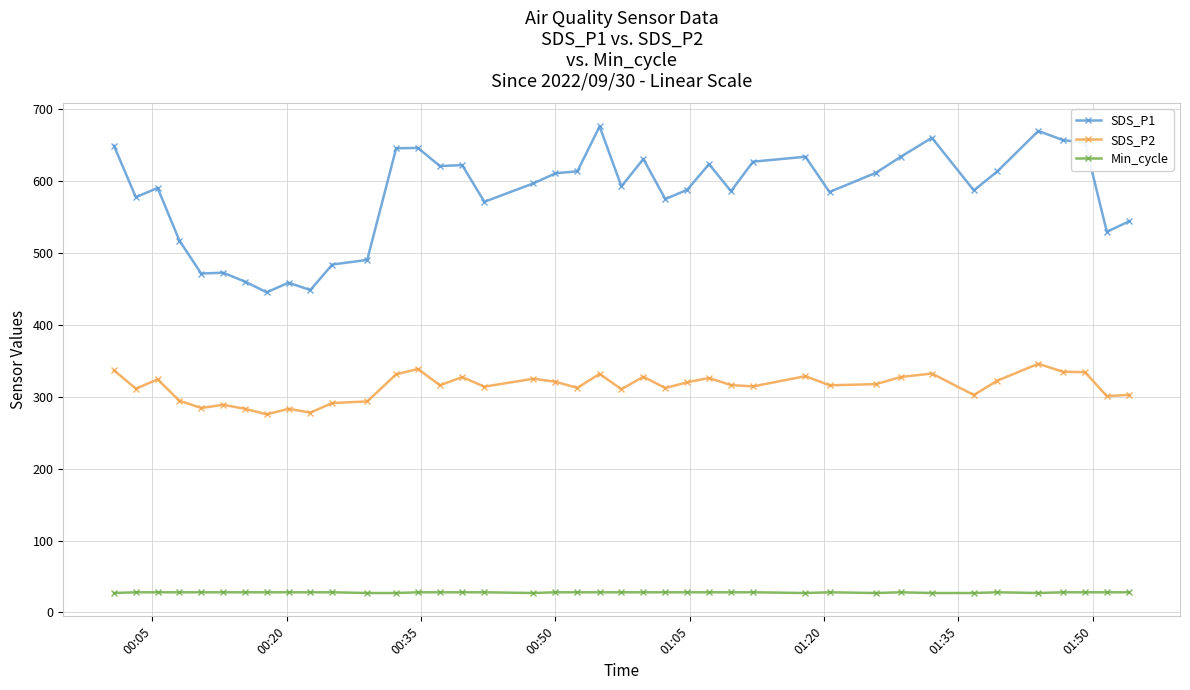

What is the value of the Min_cycle point at the 19th from the left?

28.0